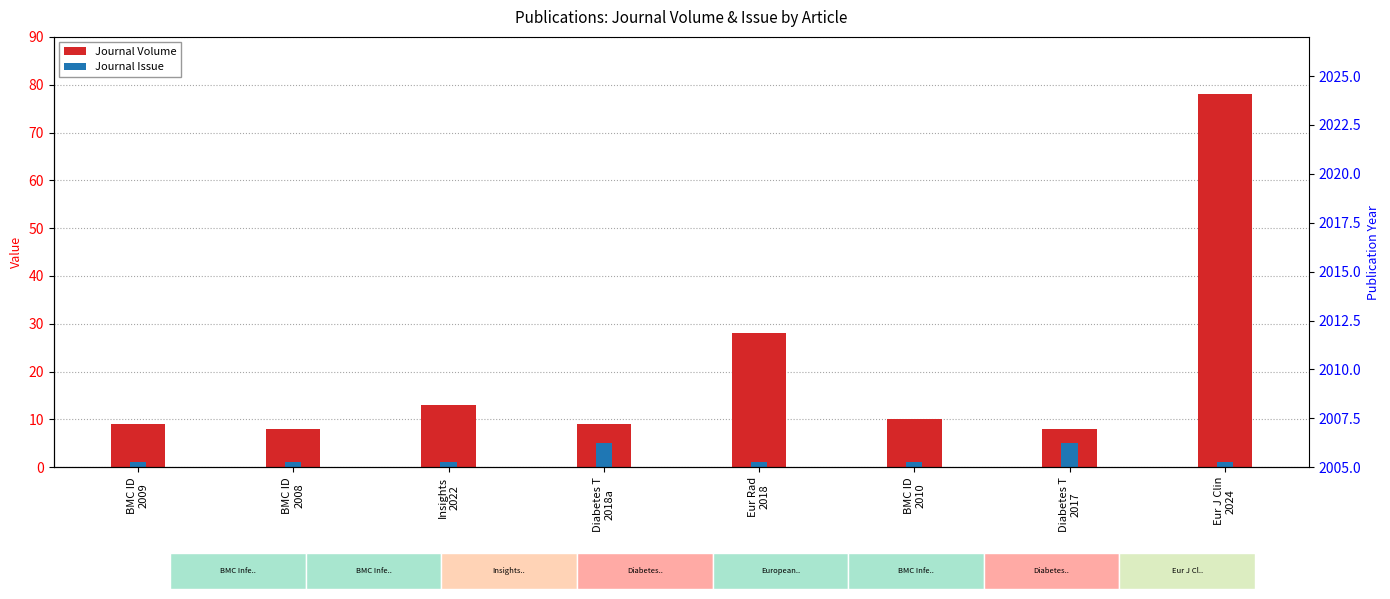

What is the label of the 8th bar from the right?

BMC ID
2009